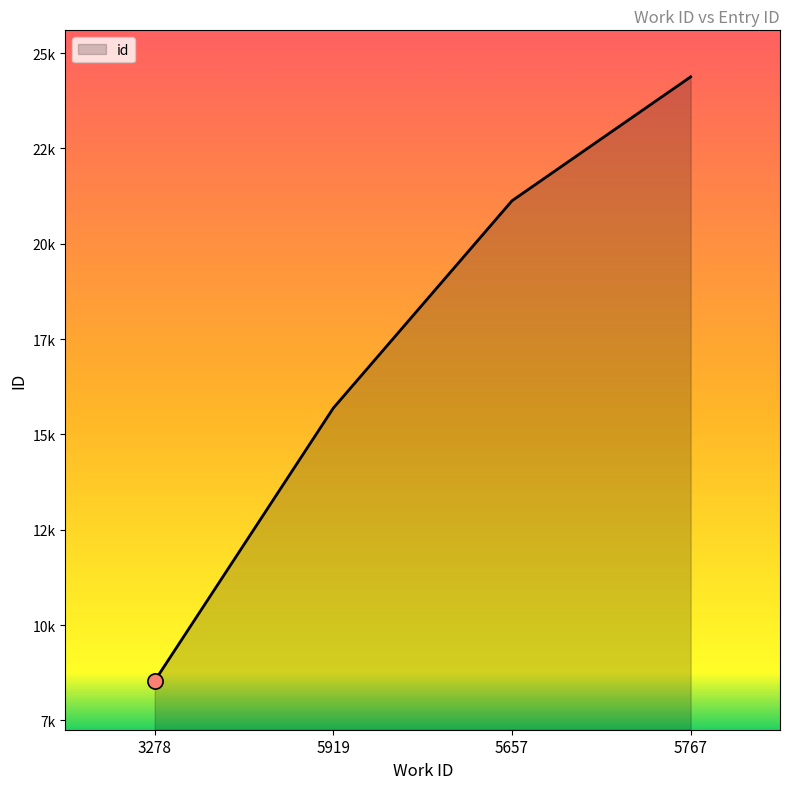

What is the change in value from 5919 to 5767?

+8683